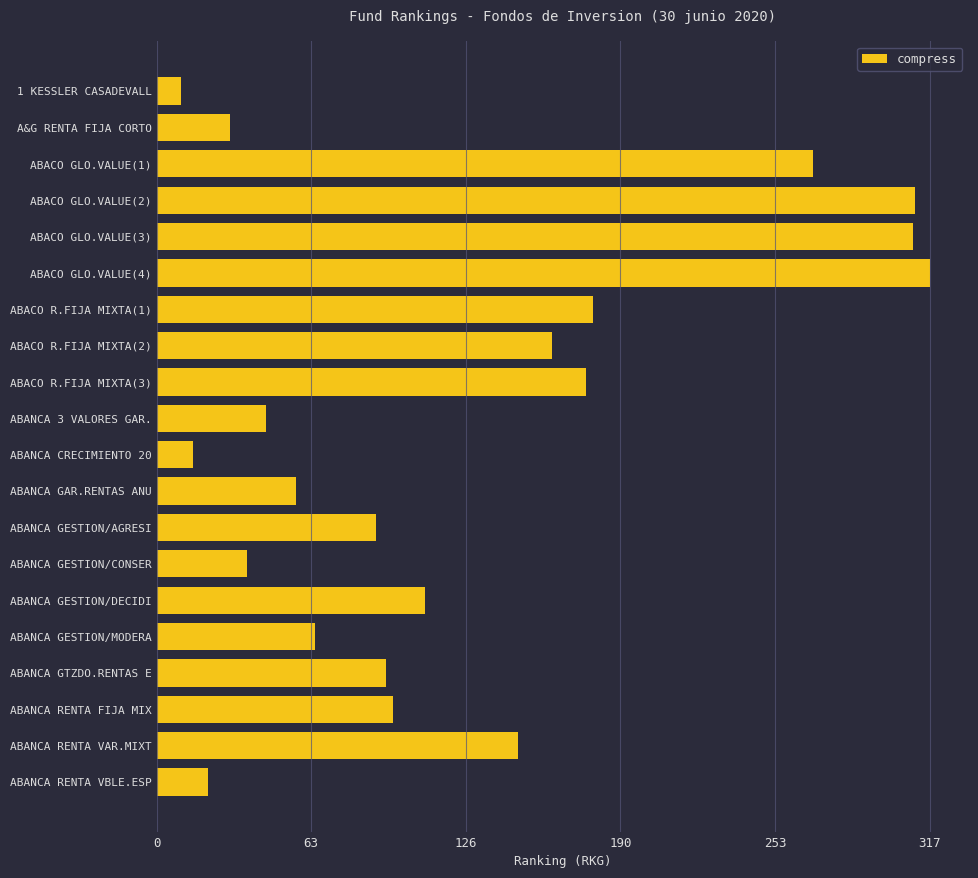

How many data points does each series have?

20